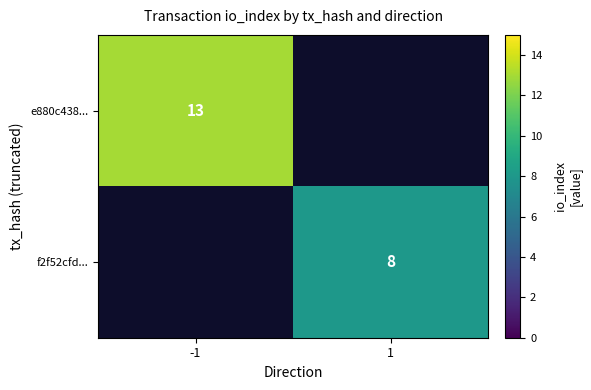

The f2f52cfd... series shows 14 at 1. True or false?

False